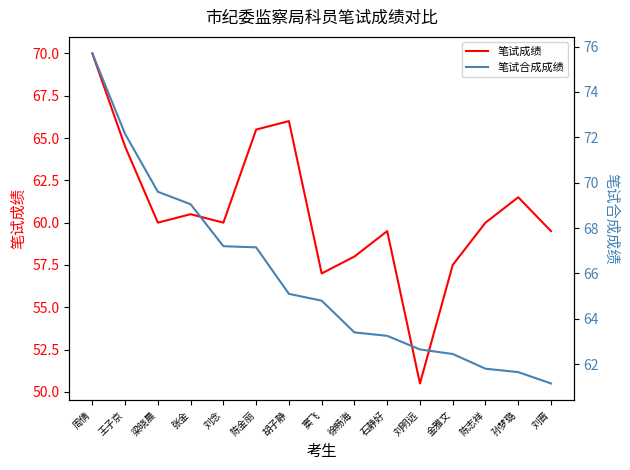

Which series has the largest total across all categories?

笔试合成成绩